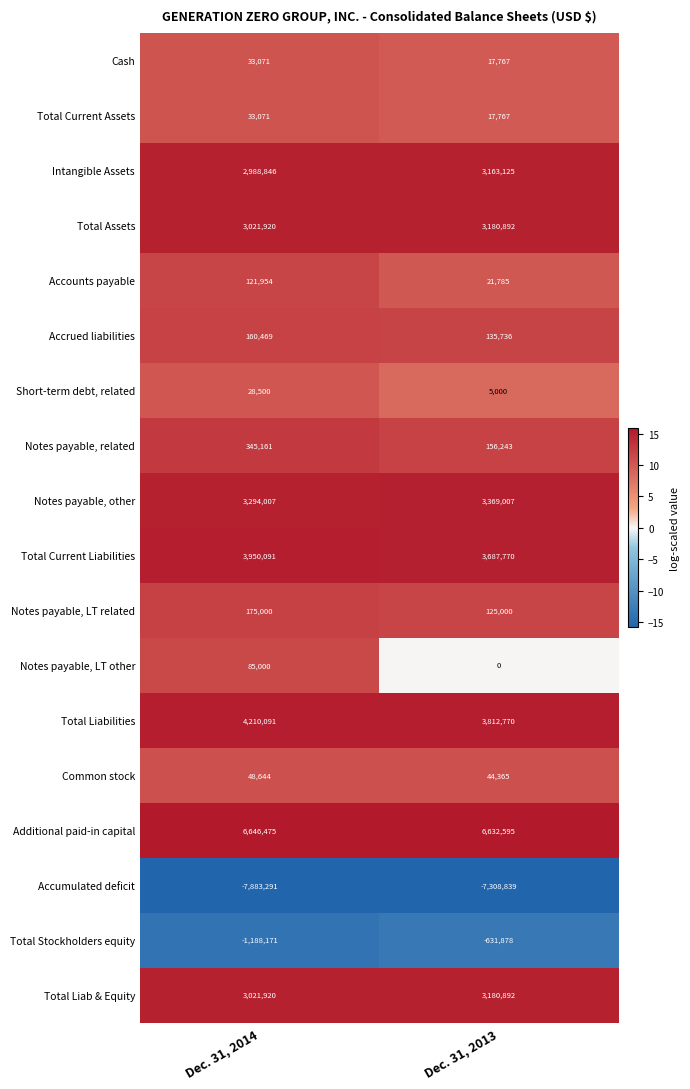

What is the total value across all series at Dec. 31, 2014?

19092758